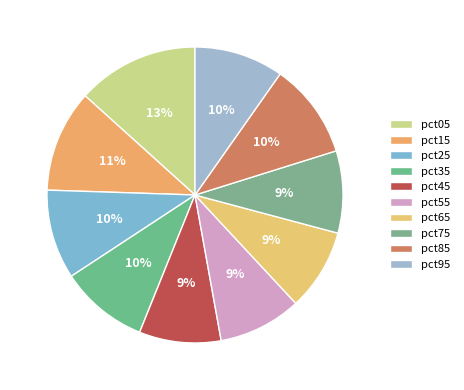

How many segments does this pie chart have?

10